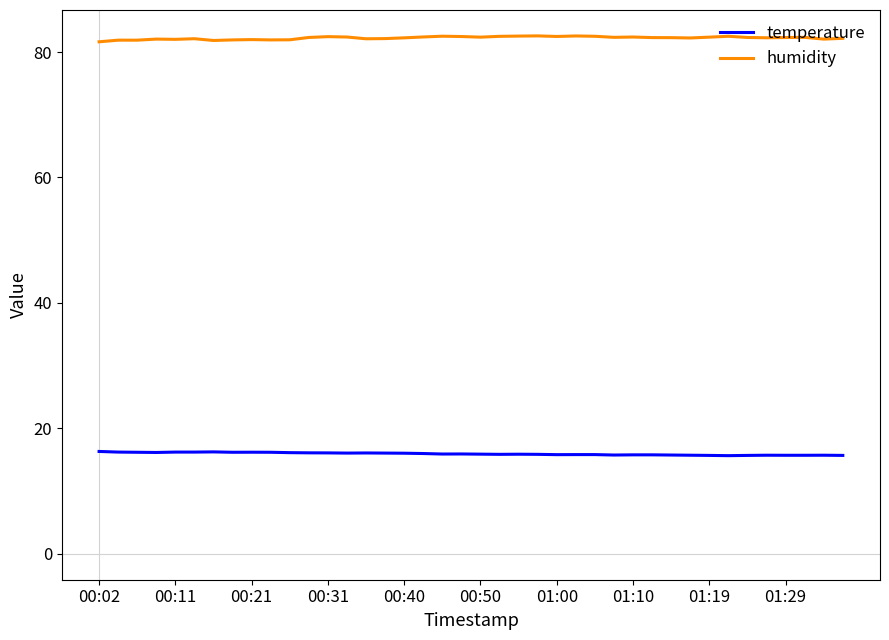

Rank the series by their maximum value, from highest to lowest.

humidity, temperature